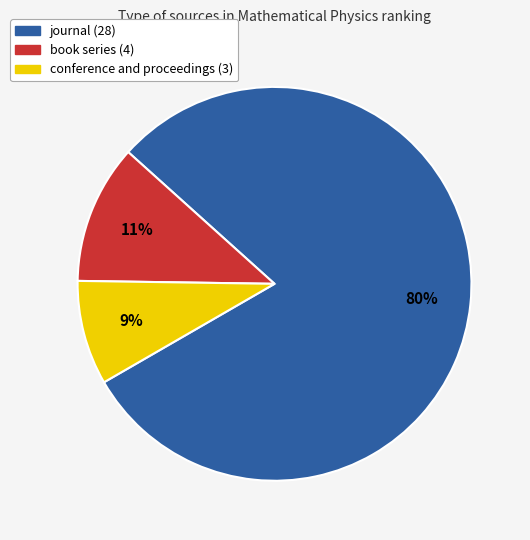

To the nearest percent, what is the average slice percentage?

33%